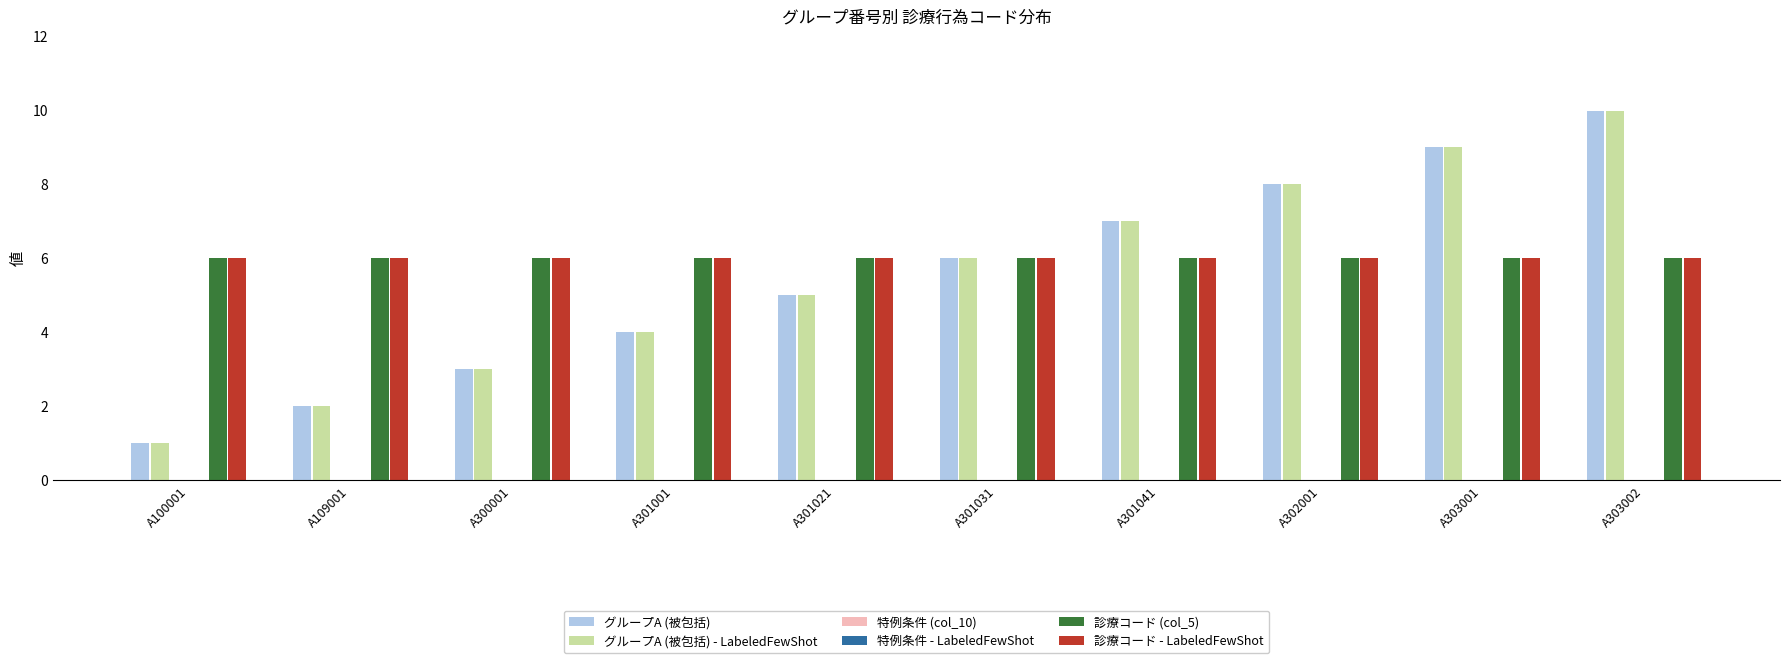

List the series in order of their peak value, highest first.

グループA (被包括), グループA (被包括) - LabeledFewShot, 診療コード (col_5), 診療コード - LabeledFewShot, 特例条件 (col_10), 特例条件 - LabeledFewShot